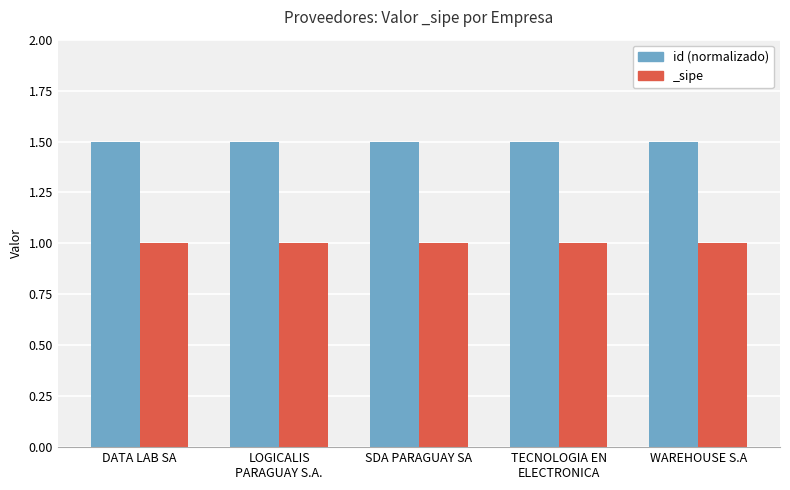

What is the label of the 3rd bar from the right?

SDA PARAGUAY SA